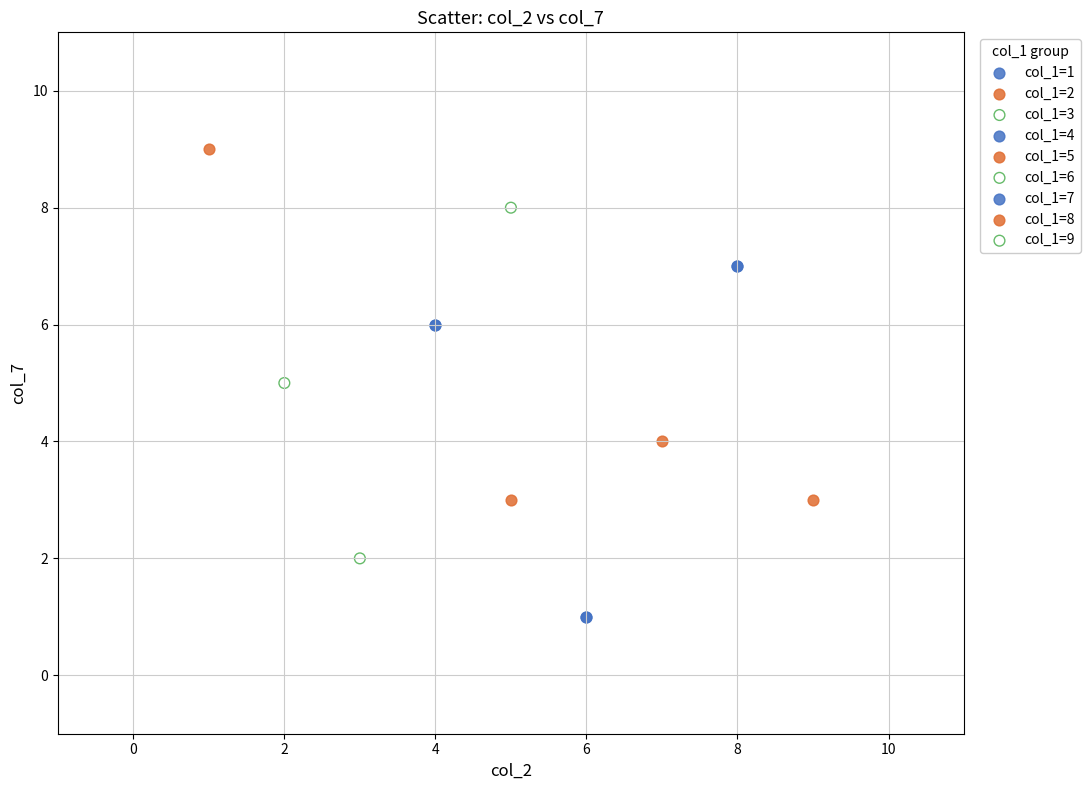

Which series reaches the maximum Y coordinate?

col_1=2